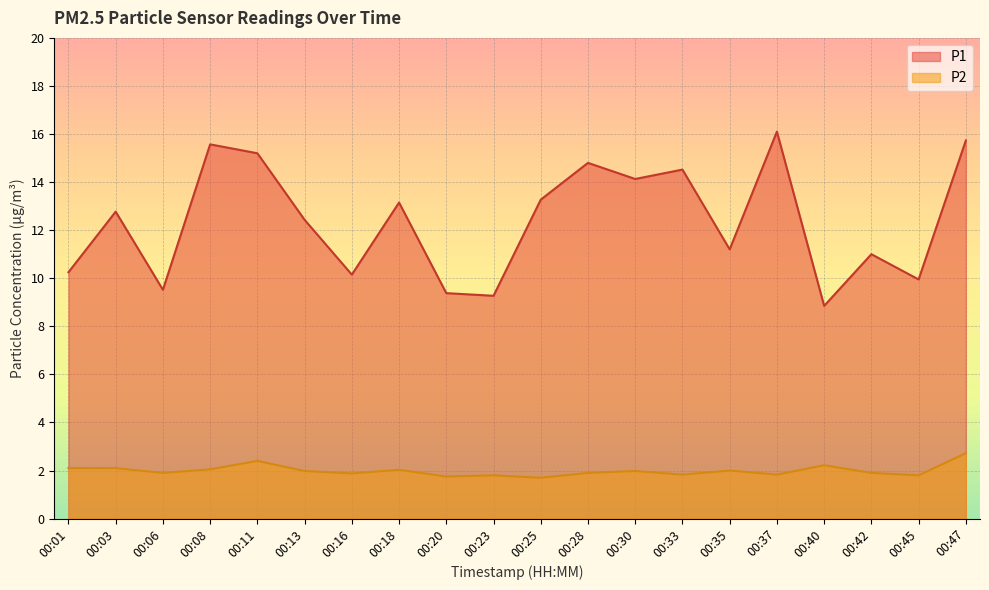

At how many categories does at least one series exceed 5?

20